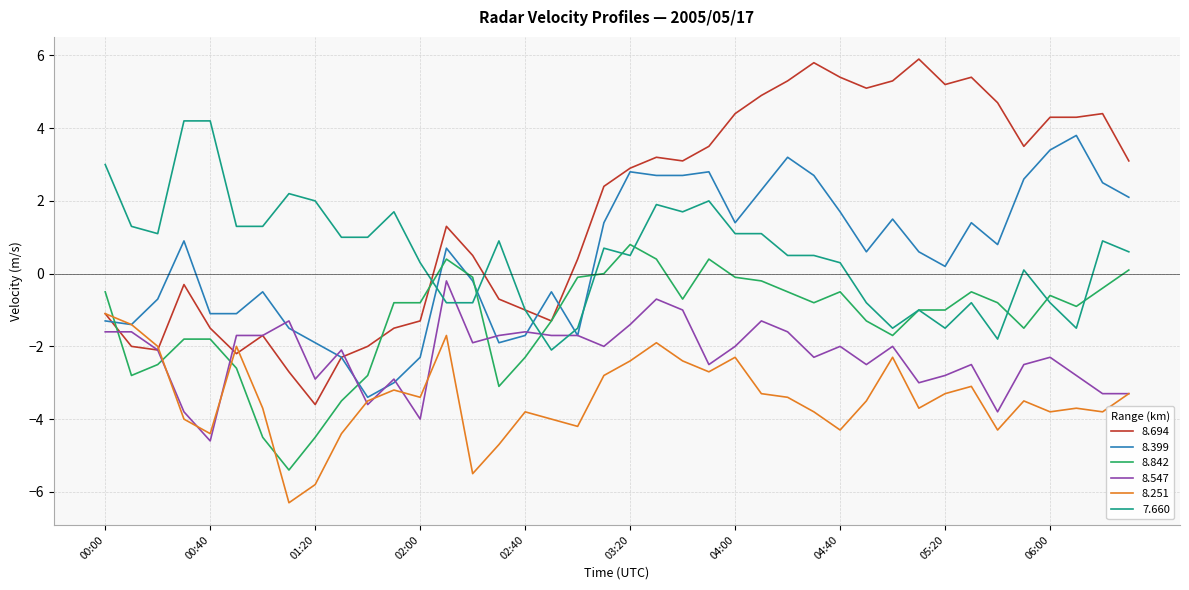

Which series has the largest range (max minus min)?

8.694